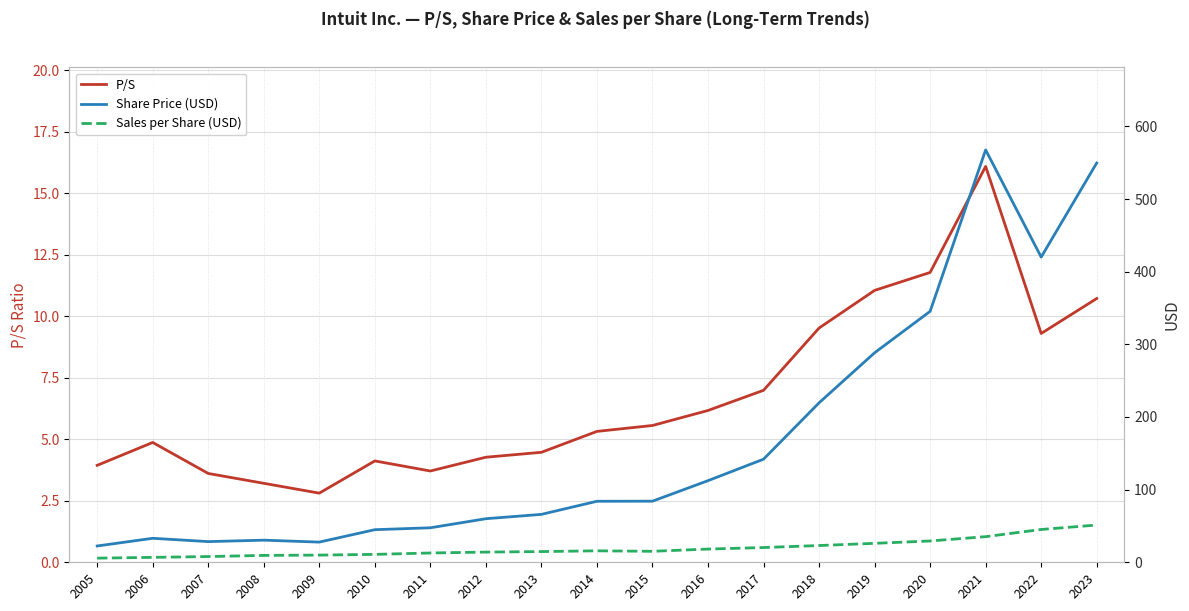

What is the approximate value of Sales per Share (USD) at 2020?

29.3